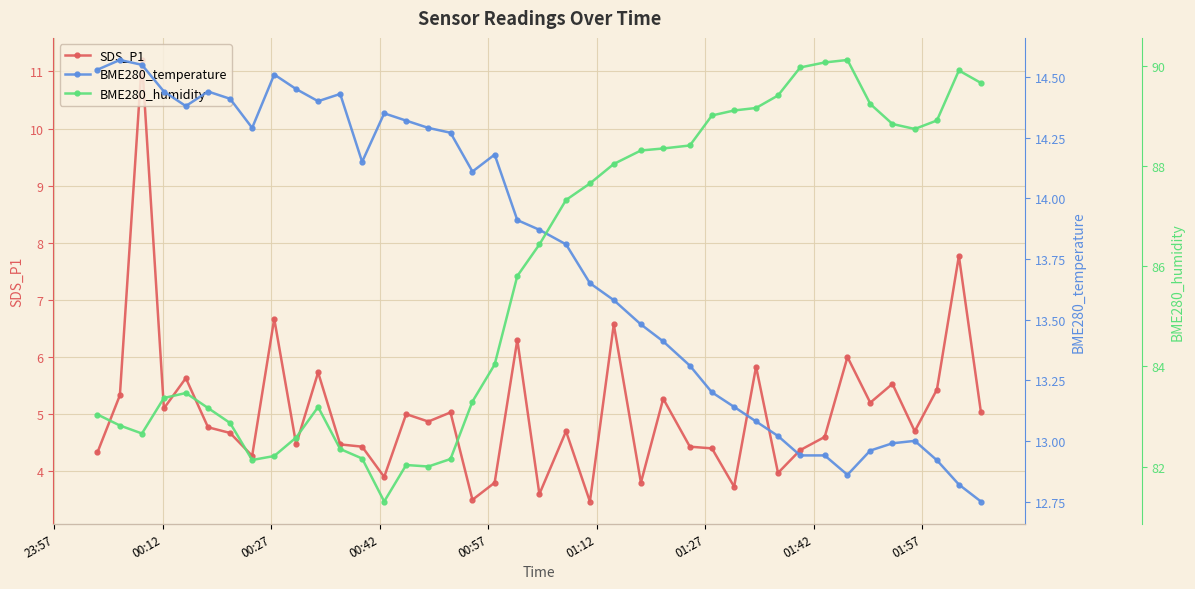

True or false: SDS_P1 has more than 2 interior local peaks.

True